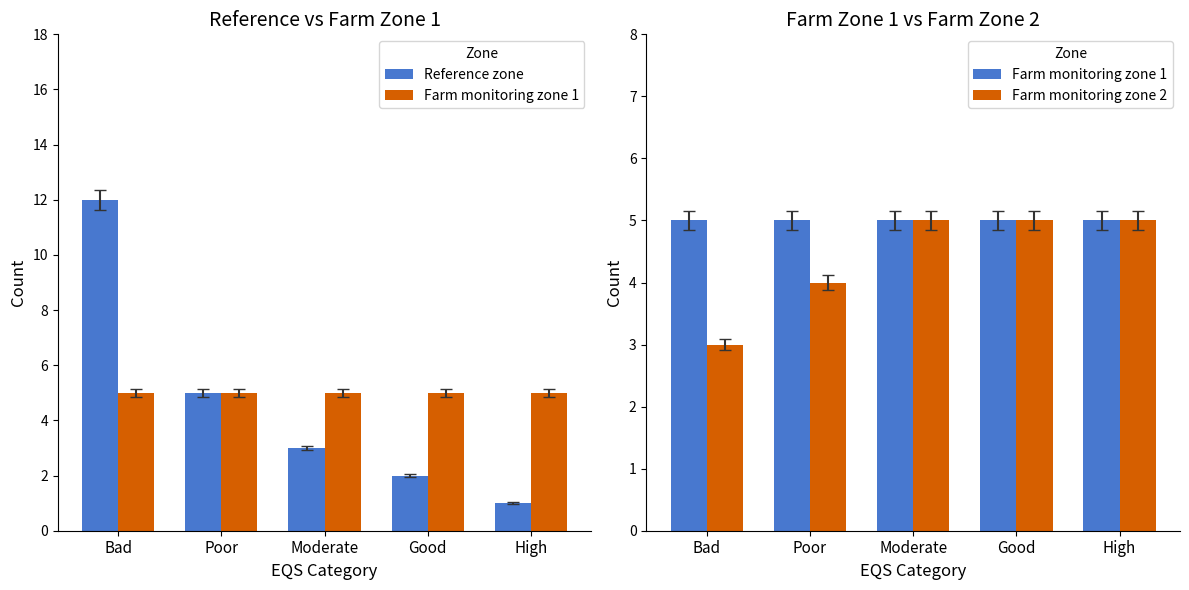

What is the highest value of the Farm monitoring zone 2 series?

5